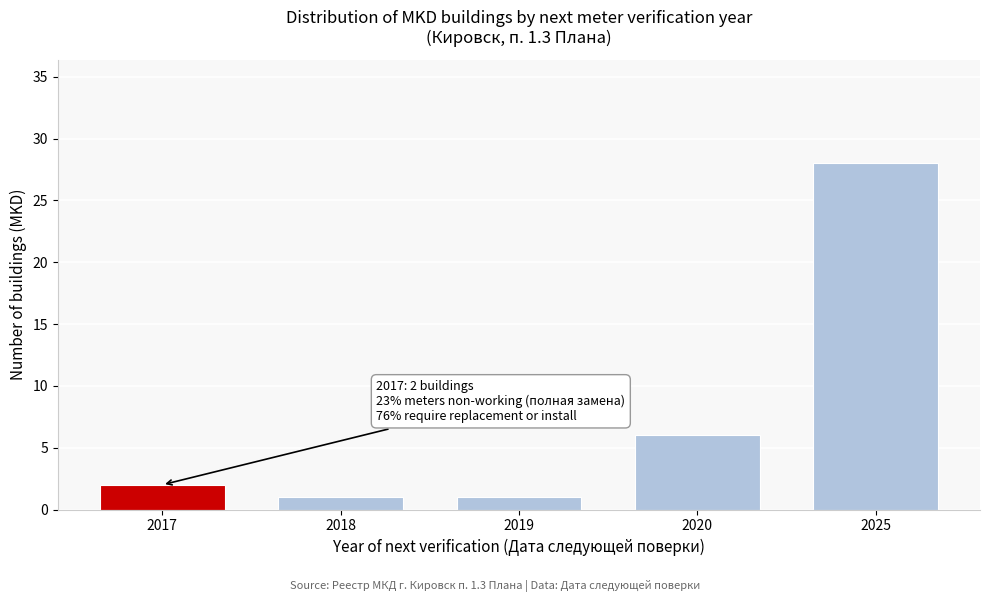

Reading left to right, what are all the values shown in this chart?

2017=2	2018=1	2019=1	2020=6	2025=28